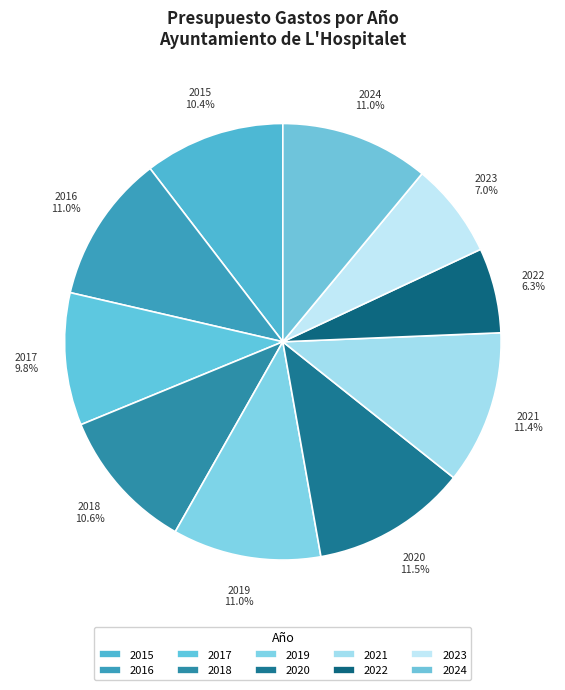

Count the number of slices in the pie.

10